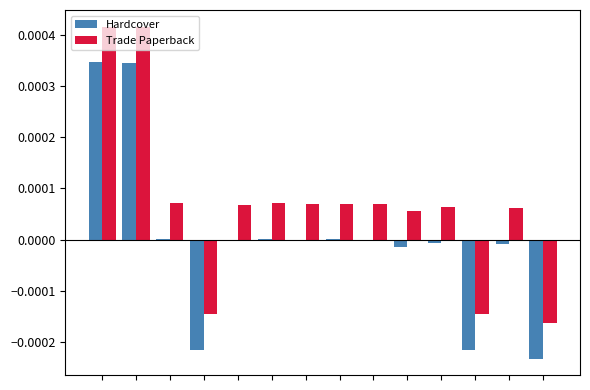

Which series has the largest total across all categories?

Trade Paperback